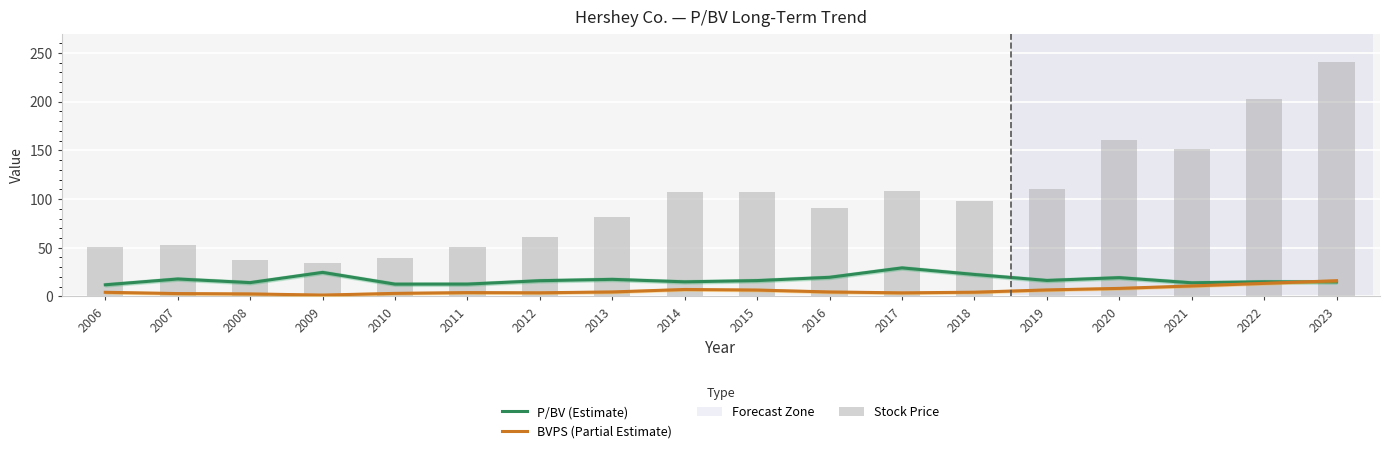

What is the difference between the P/BV (Estimate) values at 2022 and 2006?

3.1